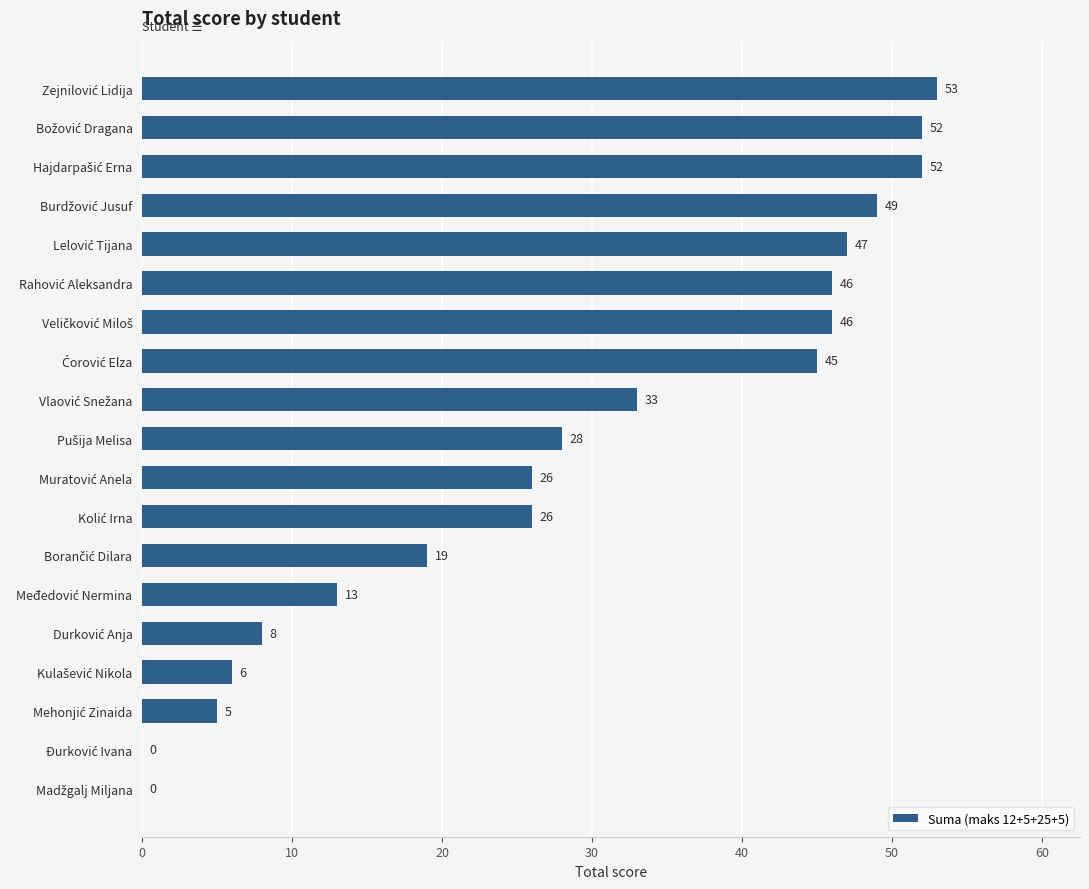

What is the maximum value shown in the chart?

53